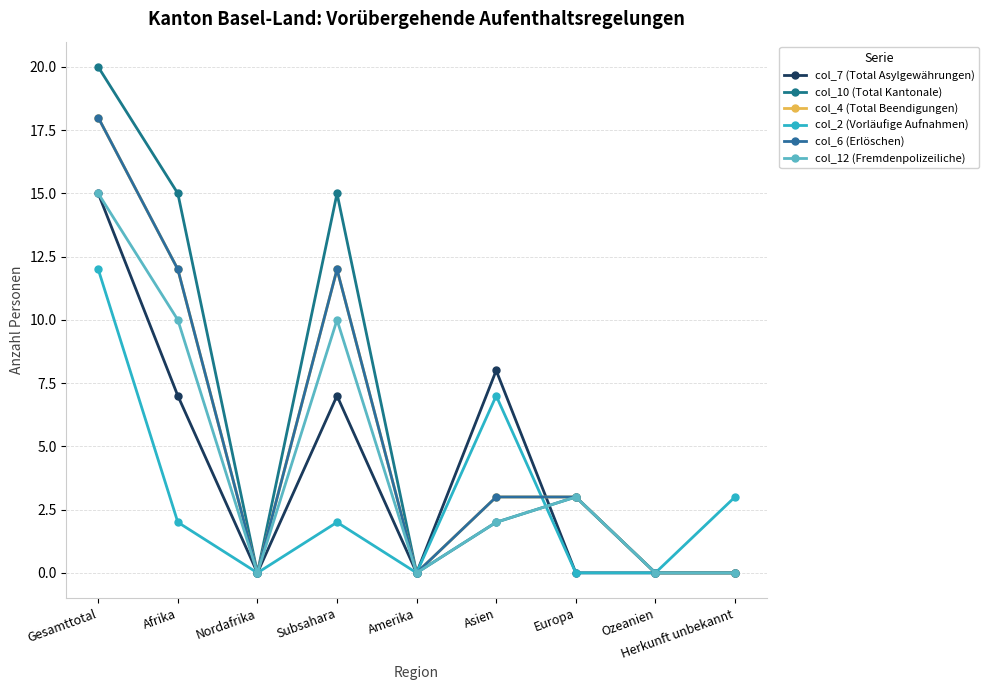

Between Asien and Nordafrika, which is larger?

Asien